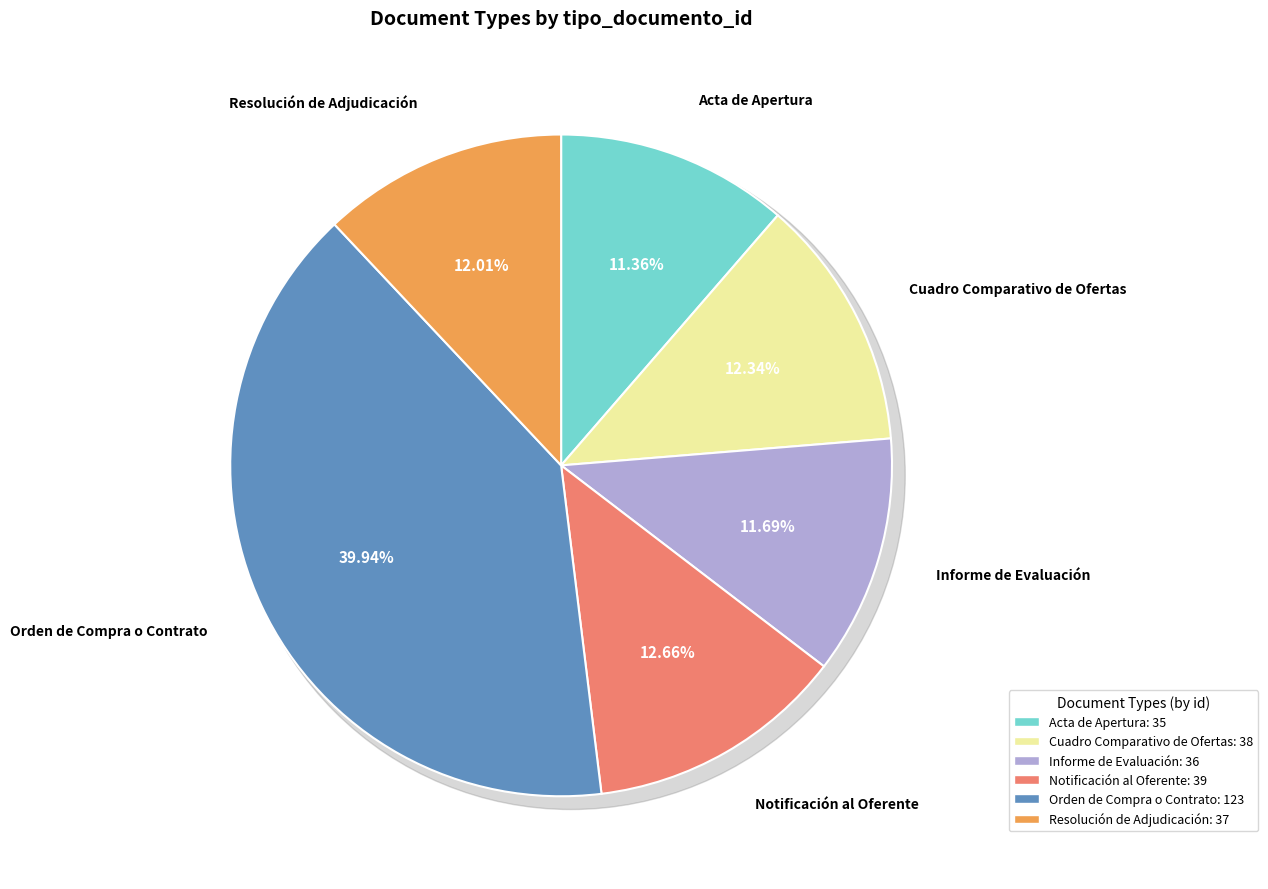

True or false: Orden de Compra o Contrato accounts for 40% of the total.

True